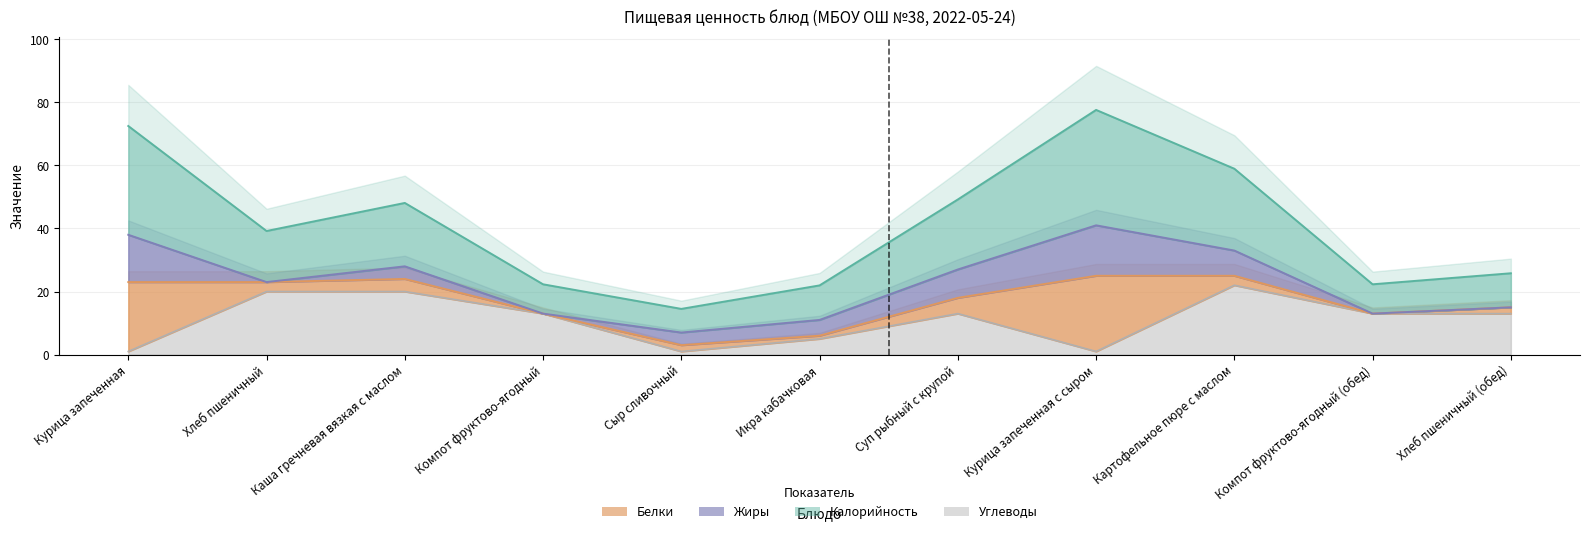

Which has a higher value, Икра кабачковая or Компот фруктово-ягодный (обед)?

Компот фруктово-ягодный (обед)